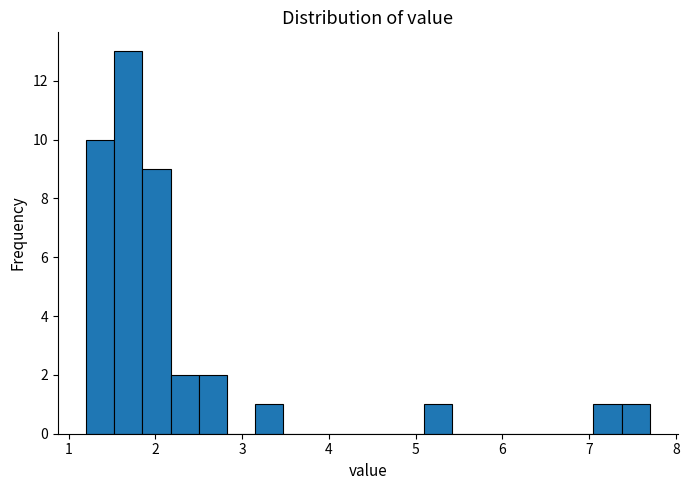

Read against the x-axis, roughly where is the centre of the tallest bar?

1.7